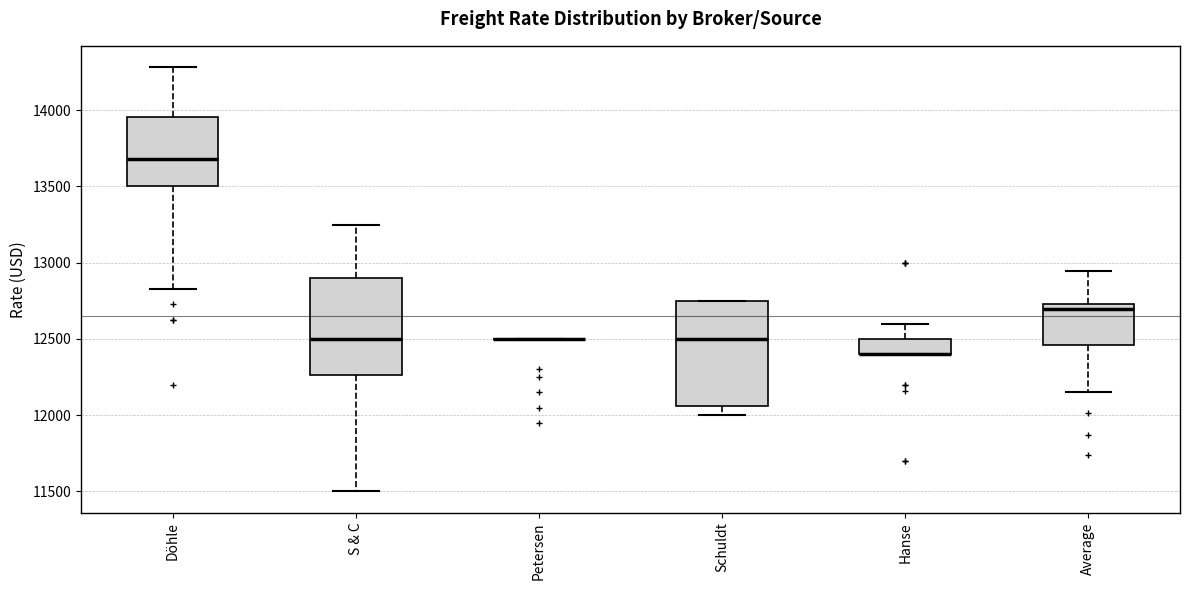

Reading left to right, read every box against the y-axis: the position of its median line, the range the box covers, and the ends of its whiskers. The values are not printed on the chart, so give them approximately, as read against the axis.

Döhle: median 13700, box 13500 to 13950, whiskers 12850 to 14300
S & C: median 12500, box 12250 to 12900, whiskers 11500 to 13250
Petersen: box collapsed to a line at 12500, whiskers 12500 to 12500
Schuldt: median 12500, box 12050 to 12750, whiskers 12000 to 12750
Hanse: median 12400 (drawn on the box's lower edge), box 12400 to 12500, whiskers 12400 to 12600
Average: median 12700, box 12450 to 12750, whiskers 12150 to 12950